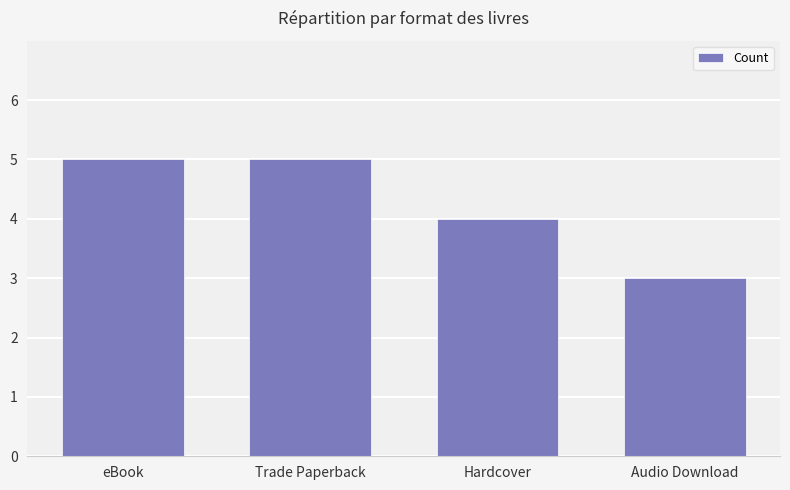

What is the difference between the maximum and minimum values?

2